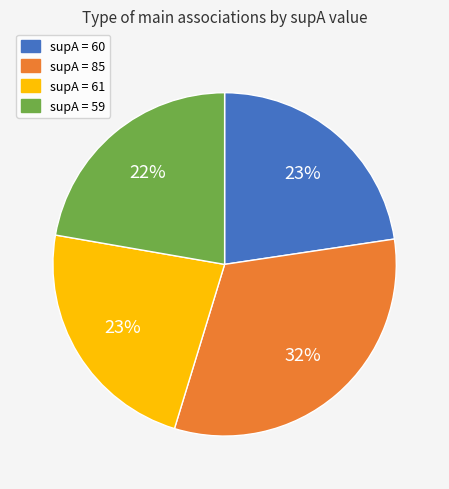

What percentage is the supA = 59 slice, to the nearest percent?

22%